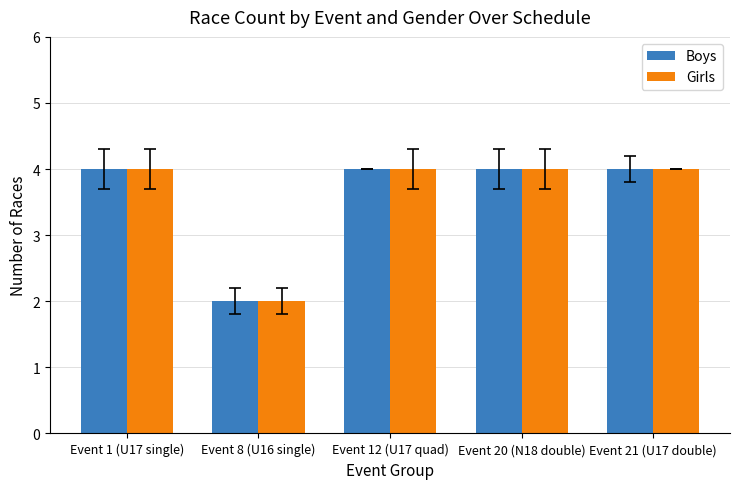

Count the number of categories in the chart.

5